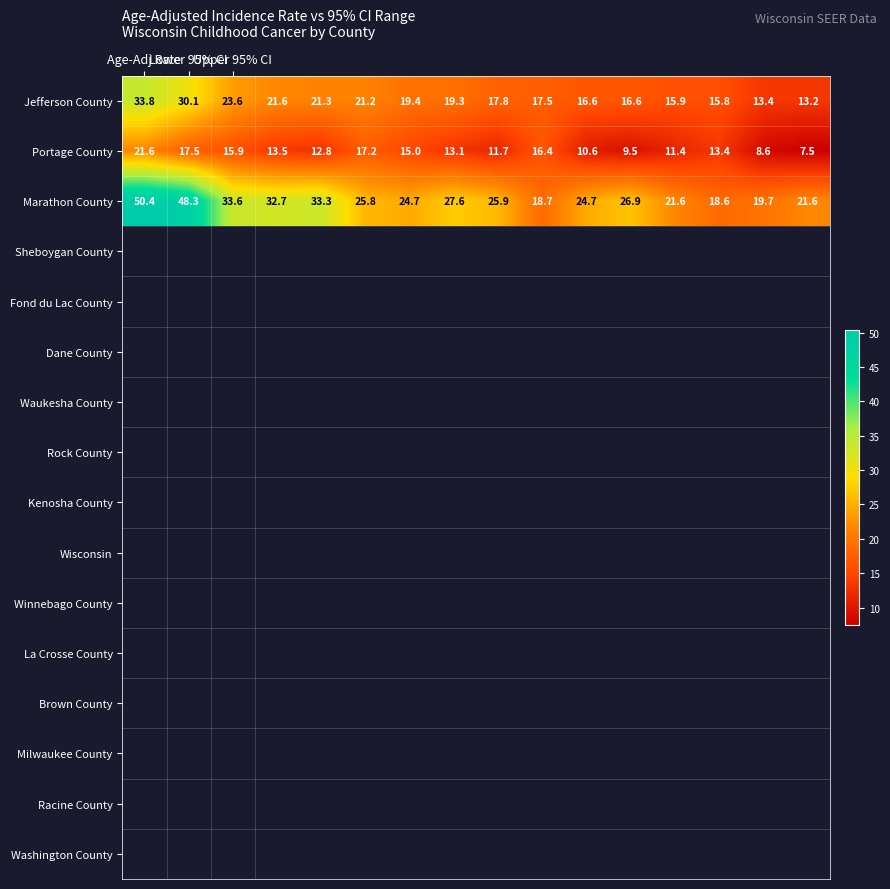

What is the difference between the maximum and second lowest values in the Portage County series?

13.0